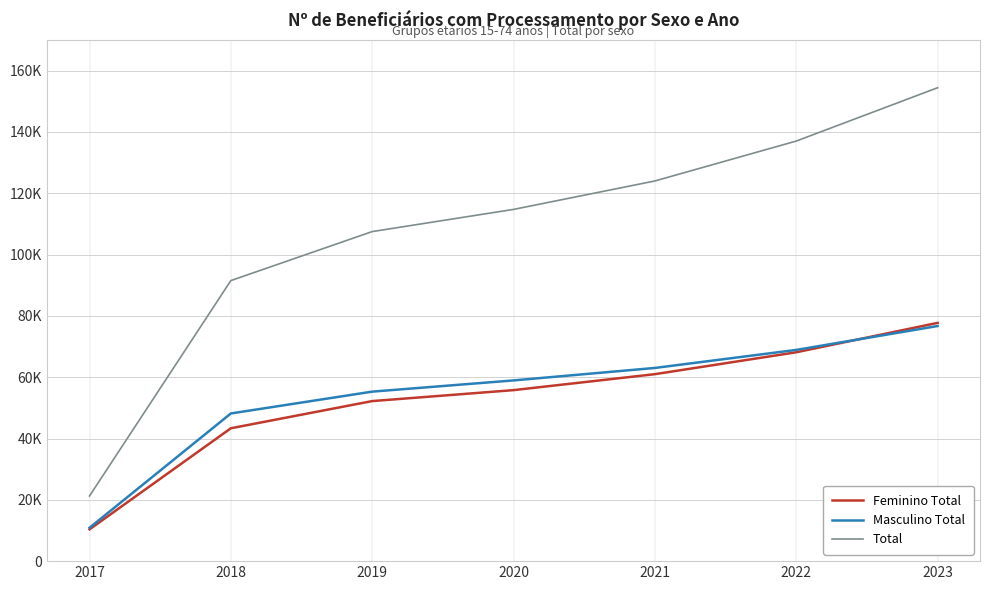

Does the chart have visible grid lines?

Yes